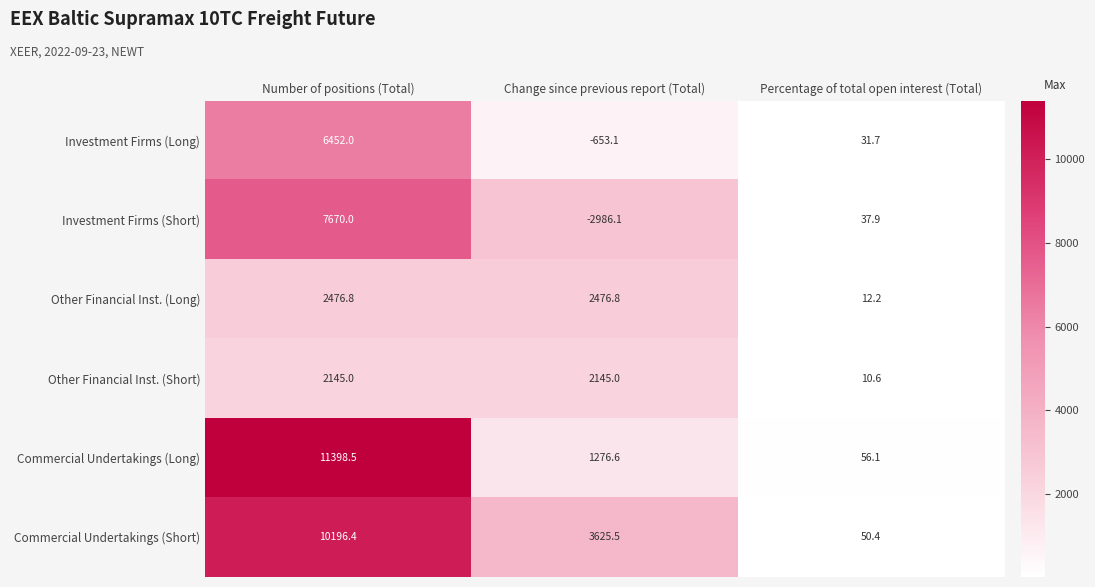

What is the total value across all series at Change since previous report (Total)?

5884.7